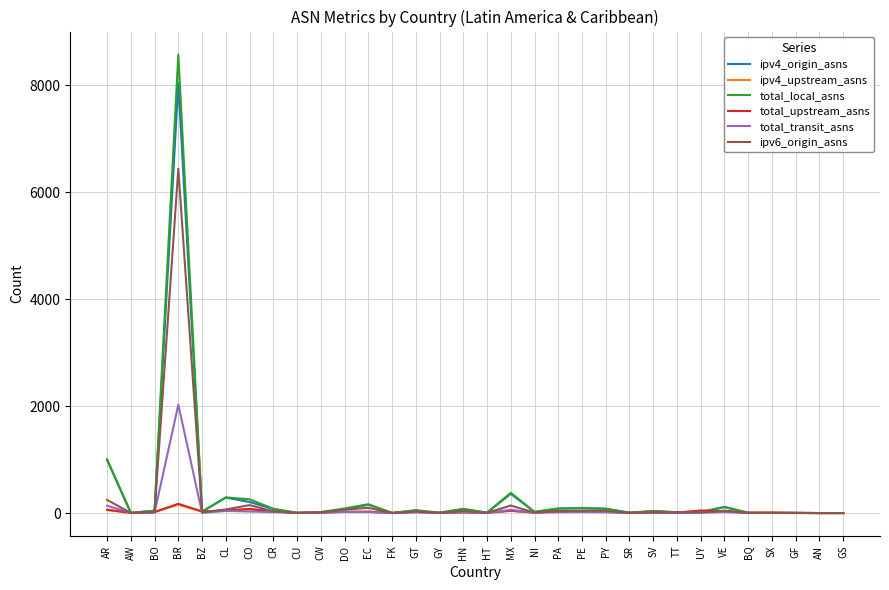

Which series has the largest range (max minus min)?

total_local_asns